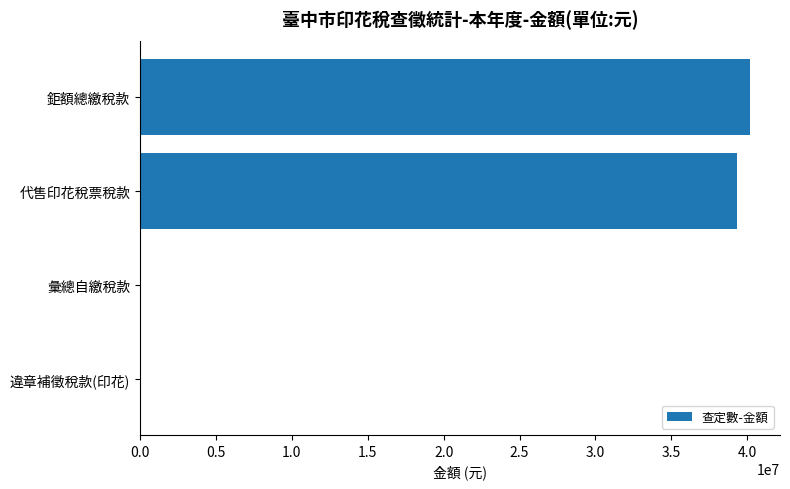

What is the maximum value shown in the chart?

40144593